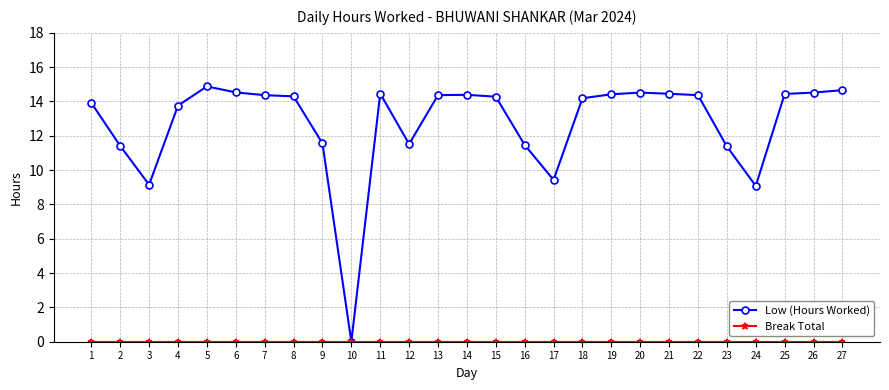

What is the maximum value shown in the chart?

14.9